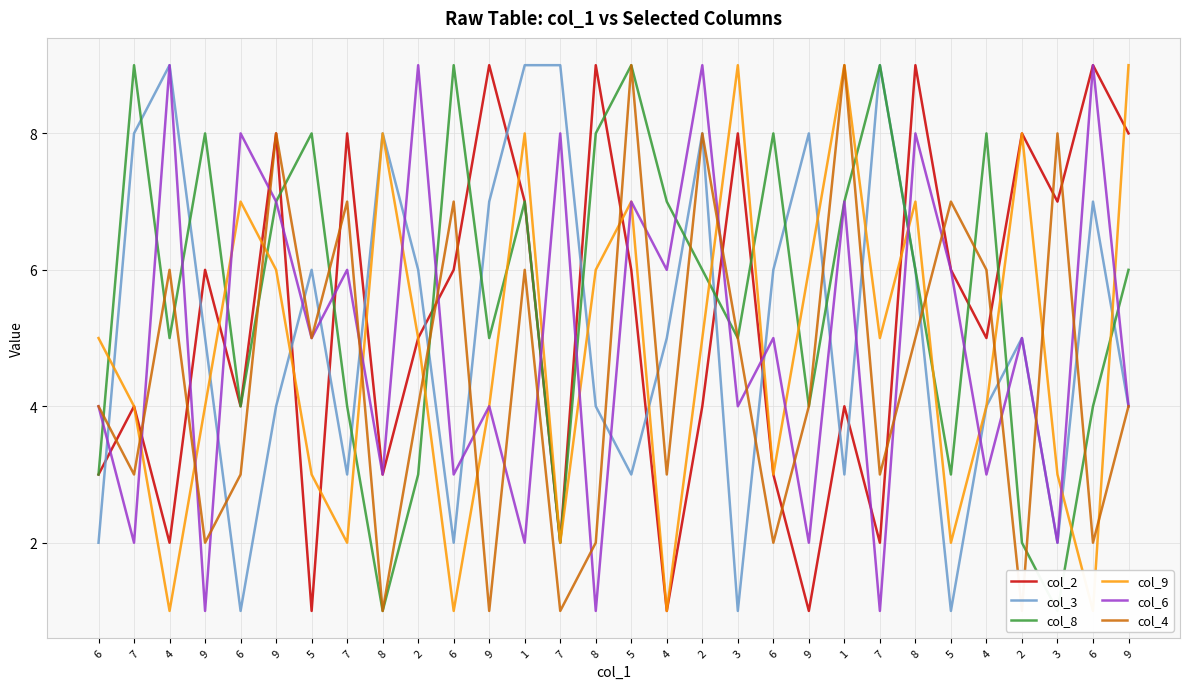

Count the col_3 values in the range 3 to 8.

20